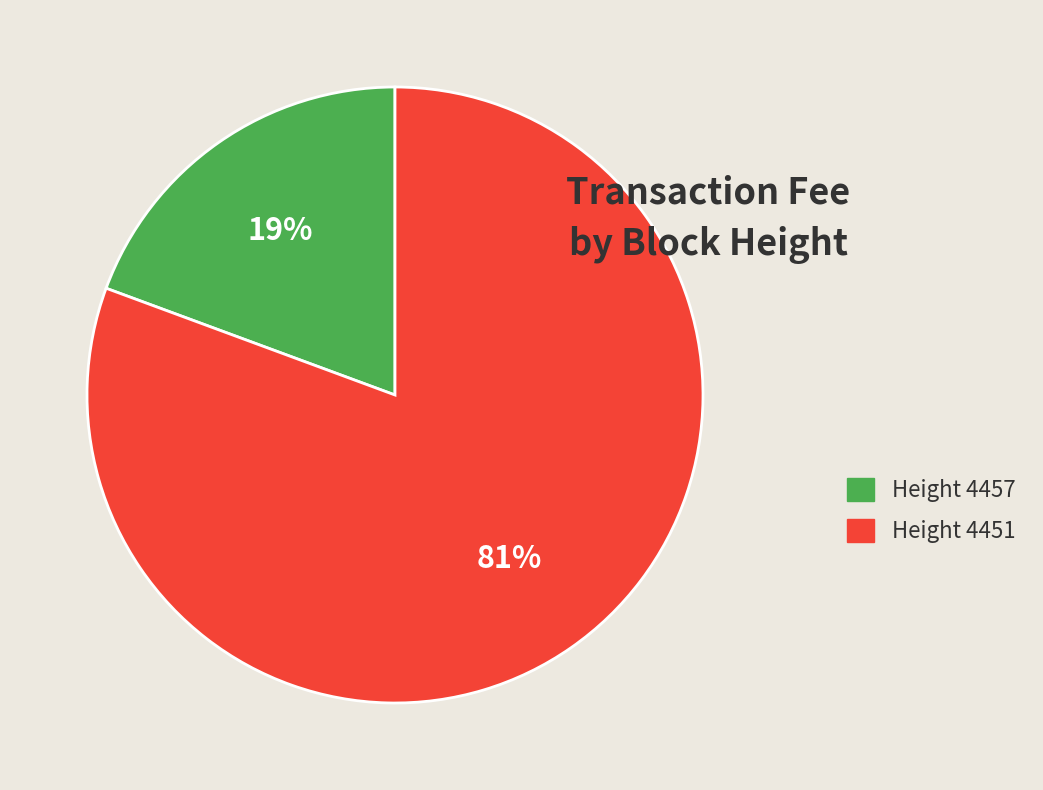

To the nearest percent, what is the average slice percentage?

50%